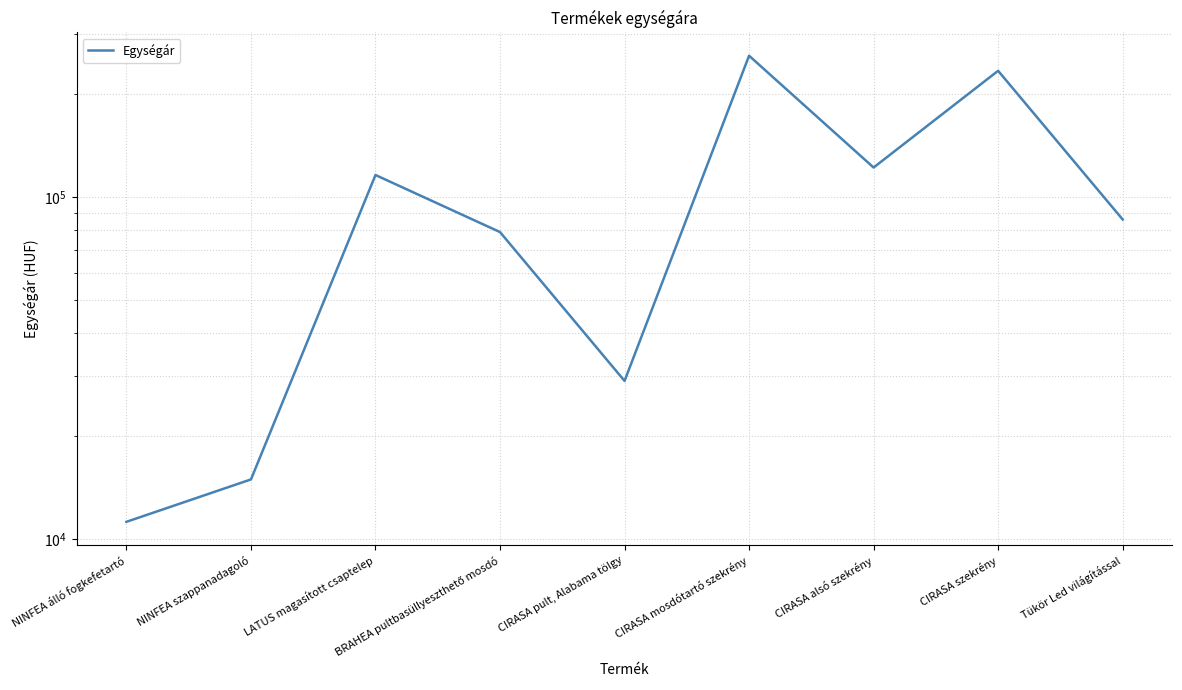

The chart shows a value of 116000 at LATUS magasított csaptelep. True or false?

True